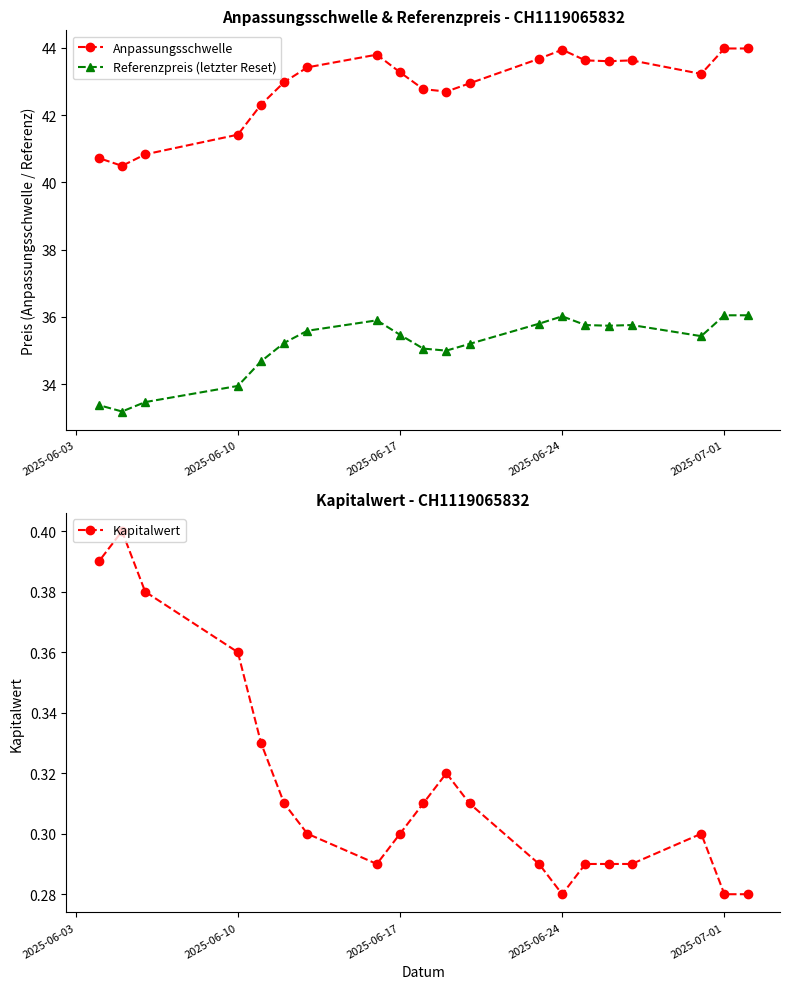

Is it true that Anpassungsschwelle equals 43.9 at 2025-06-24?

True